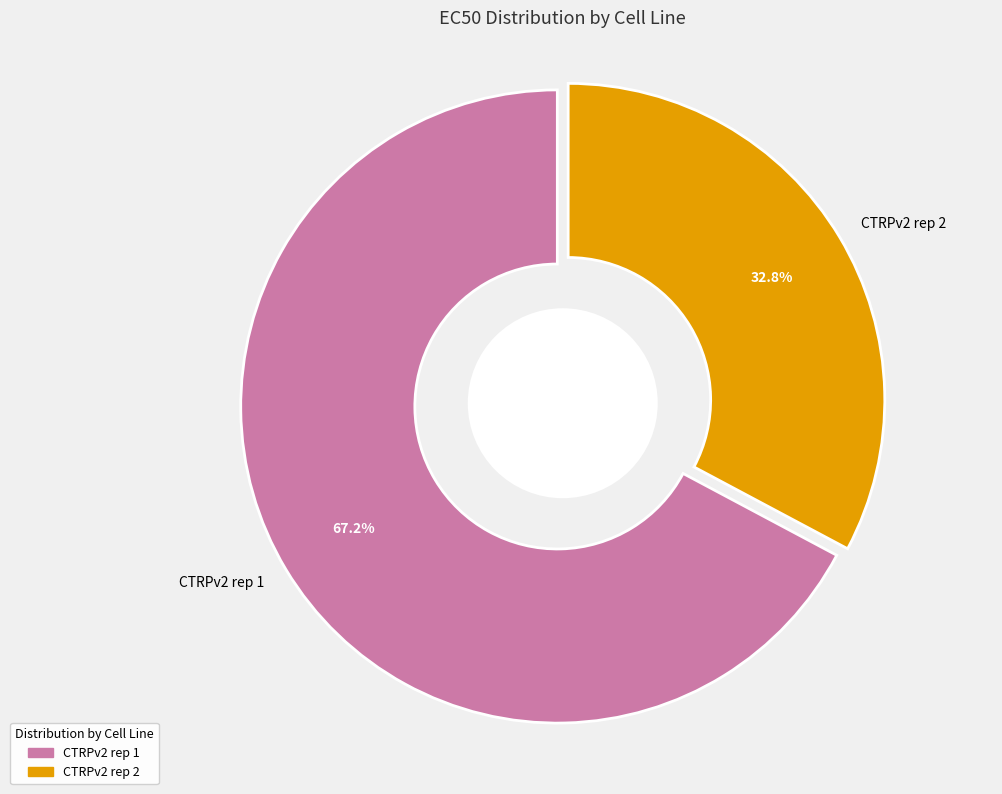

What percentage is the CTRPv2 rep 2 slice, to the nearest percent?

33%